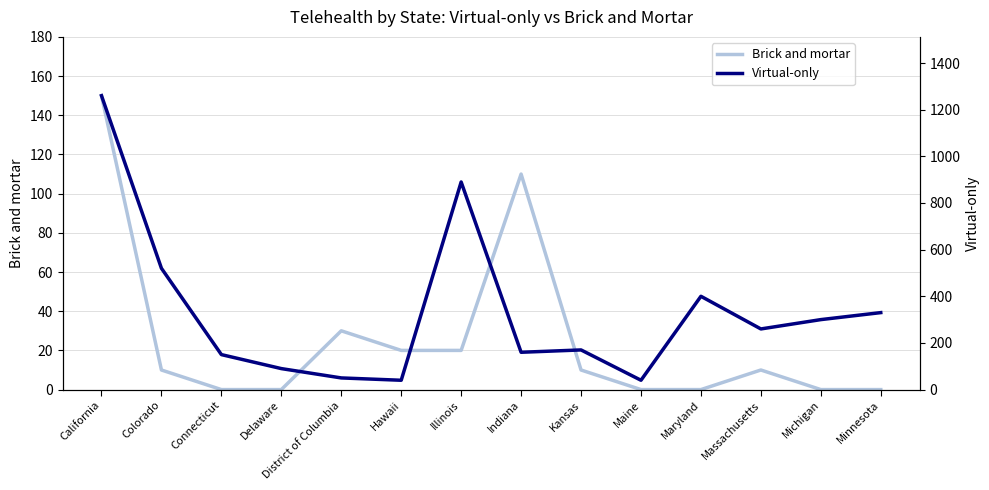

What is the label of the 13th point from the left?

Michigan